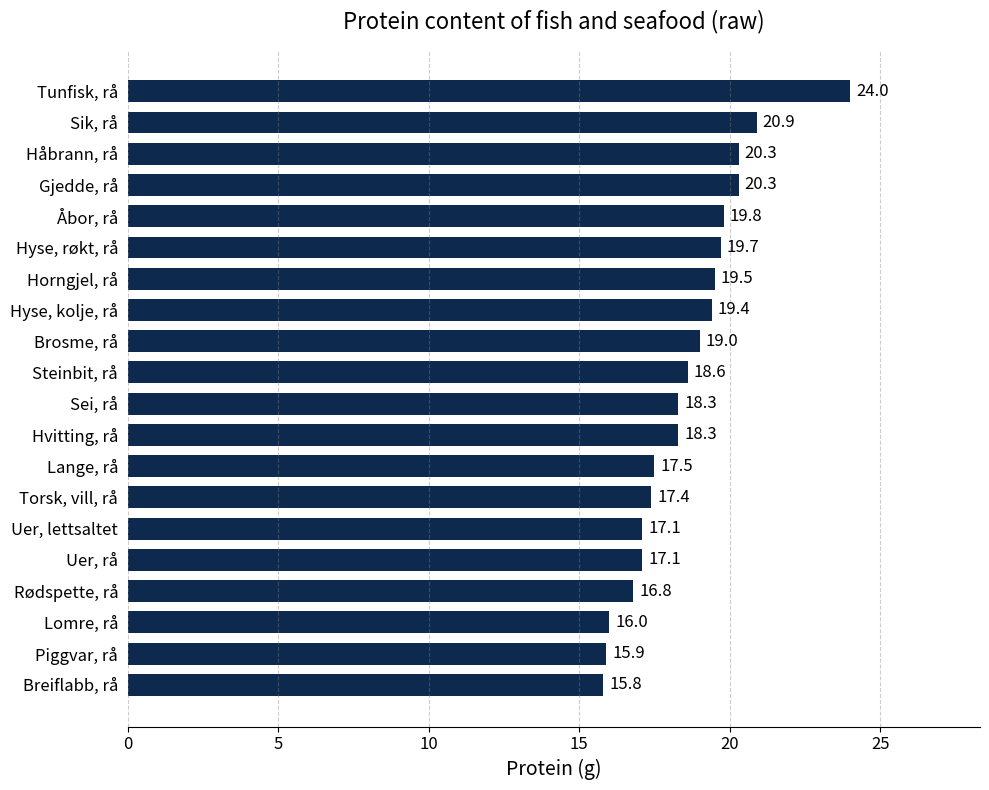

What is the maximum value shown in the chart?

24.0